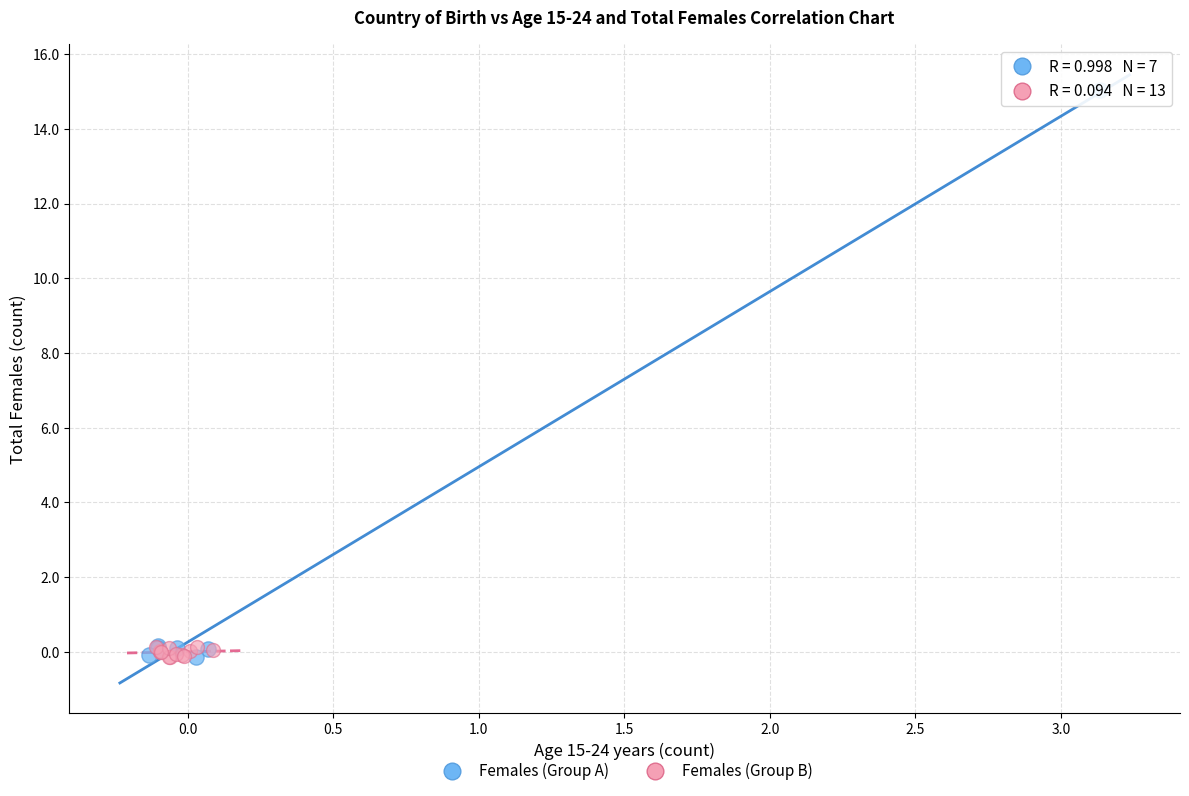

Which series has the widest spread of Y values?

Females (Group A)